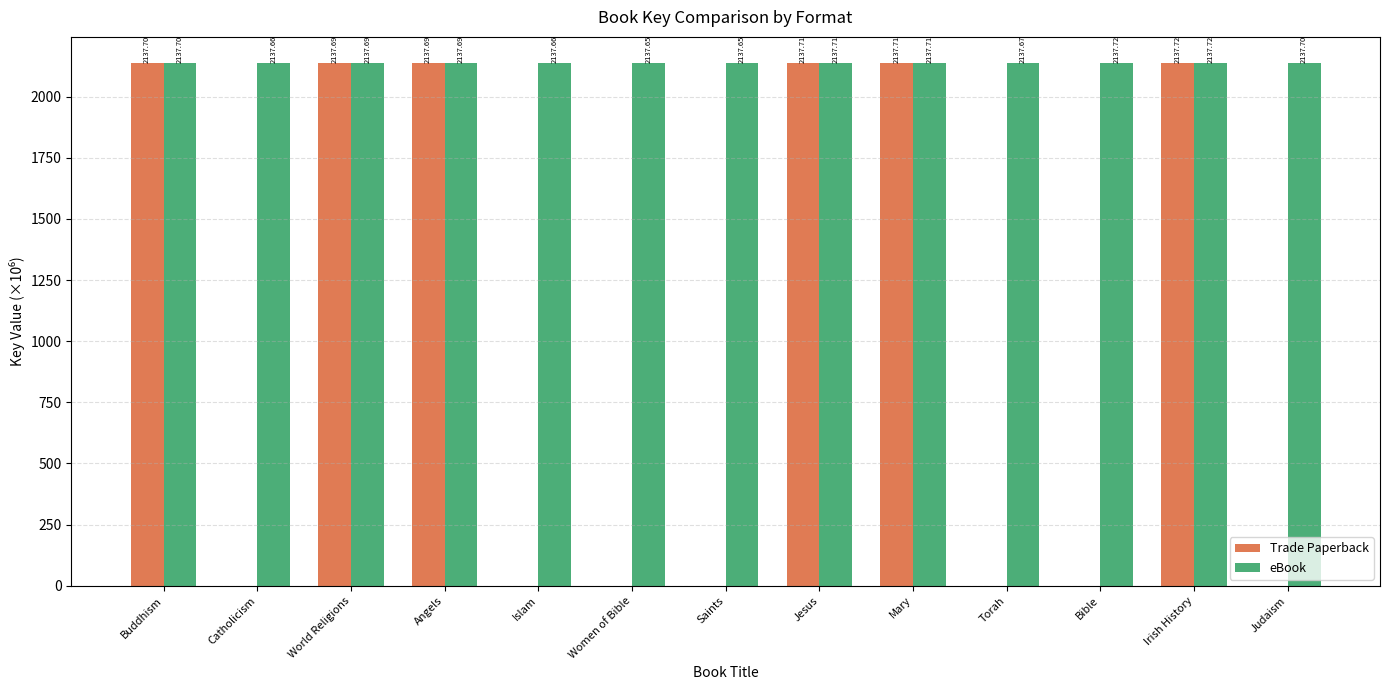

Is it true that Trade Paperback equals 1055.9 at Islam?

False